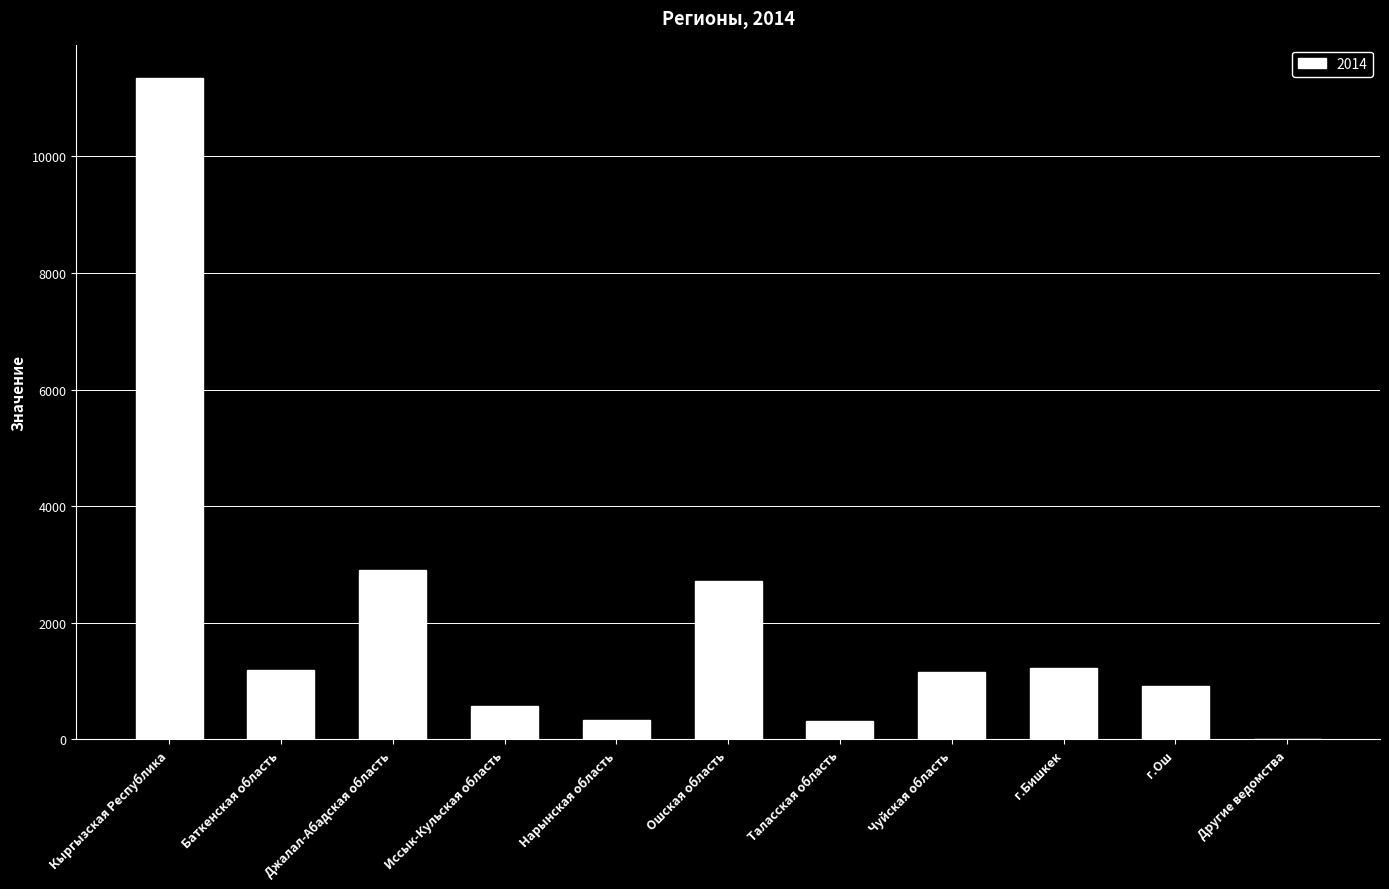

Read the value at Ошская область, to the nearest 50.

2700